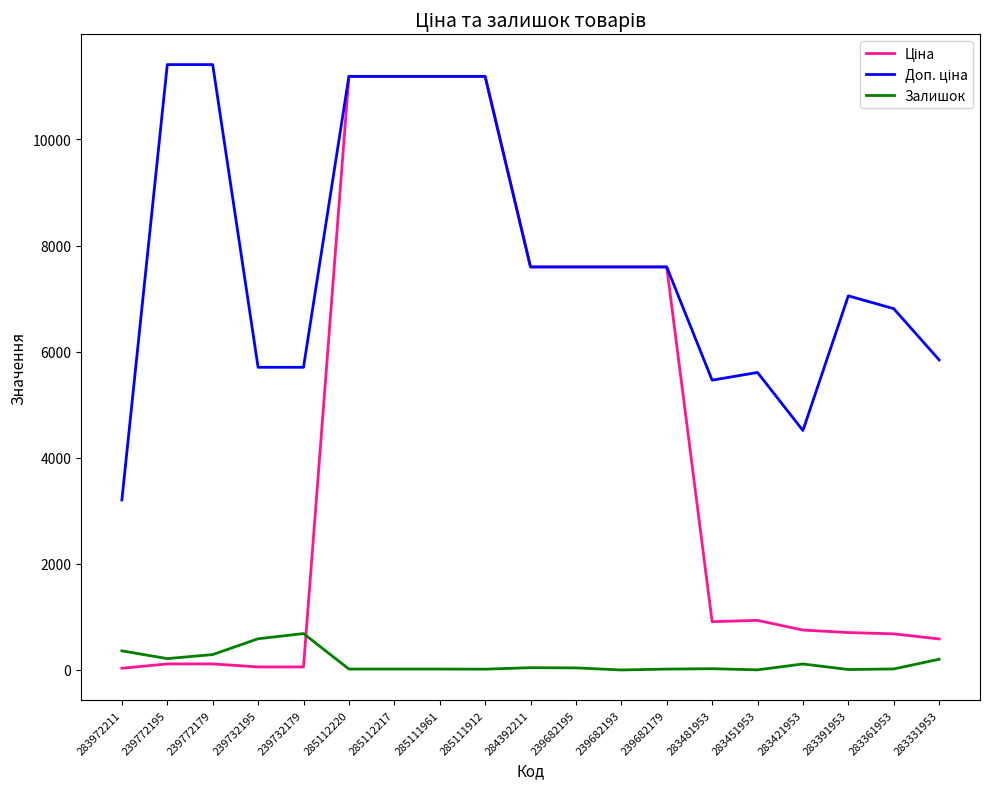

What is the greatest value displayed?

11410.0